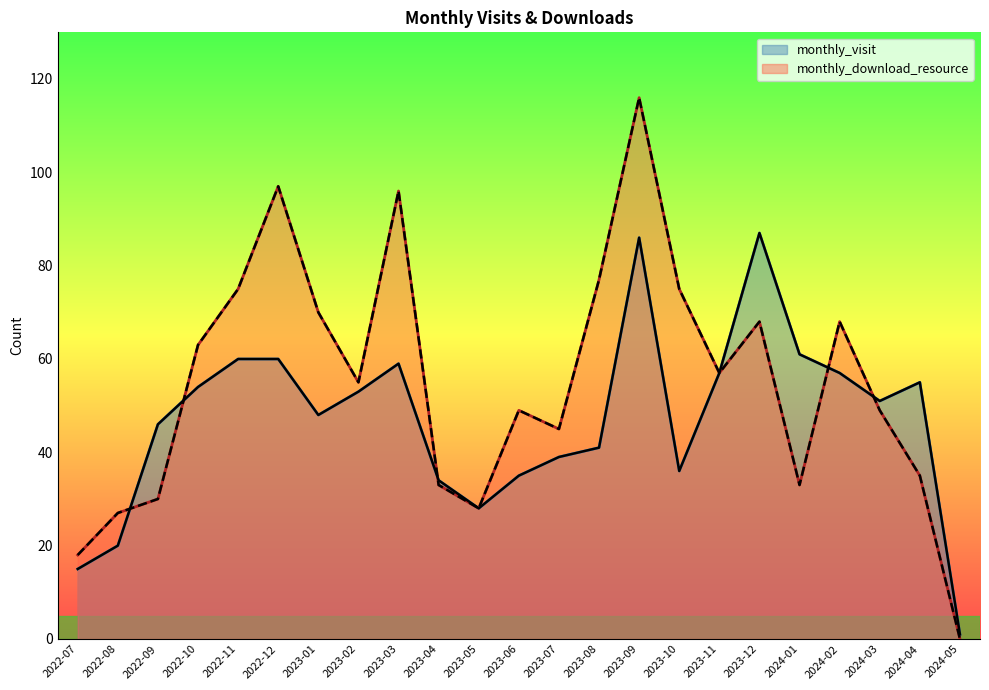

True or false: monthly_download_resource and monthly_visit intersect in this chart.

True